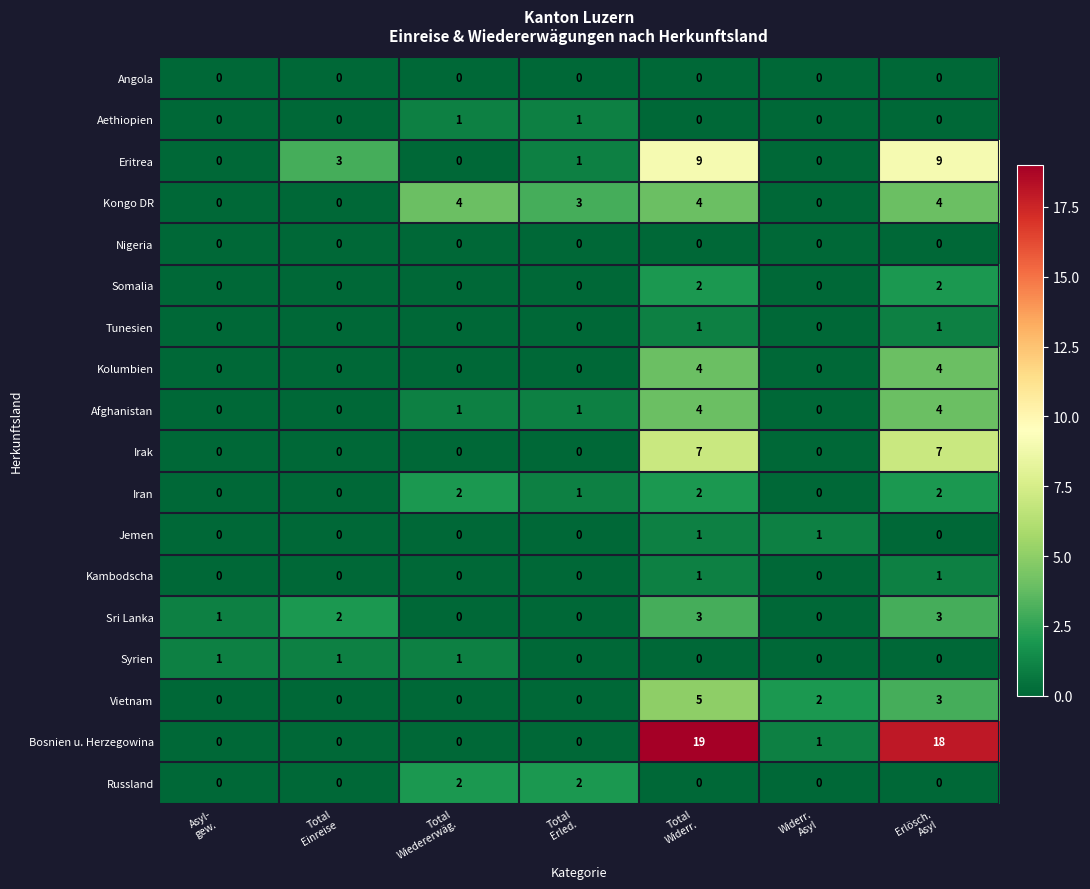

What is the difference between the second highest and minimum values in the Sri Lanka series?

3